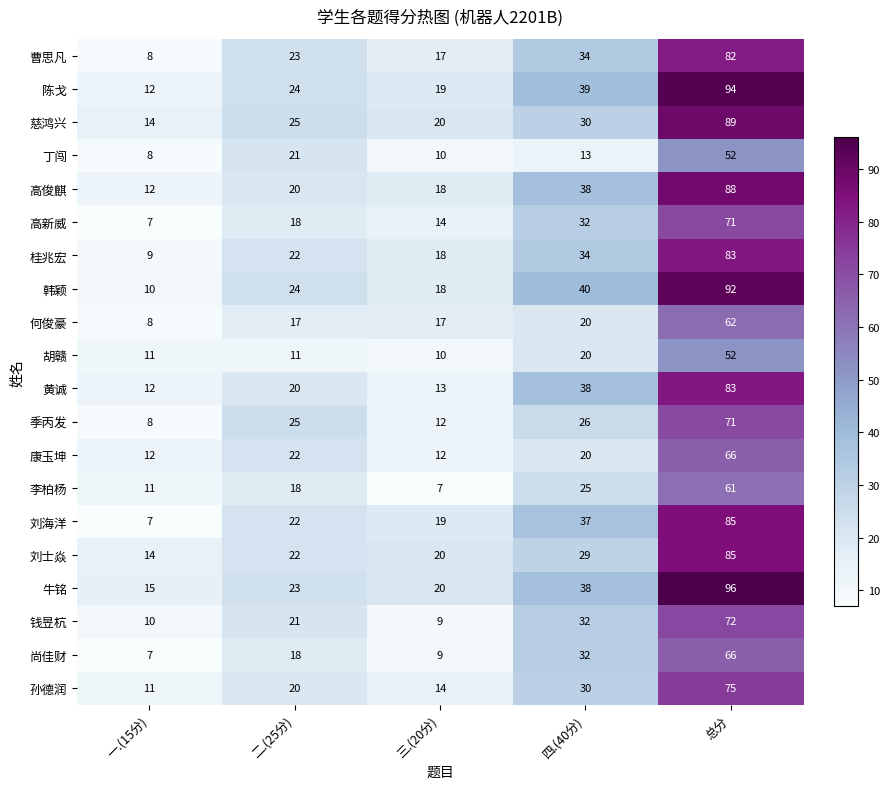

What is the difference between the highest and lowest values at 二.(25分)?

14